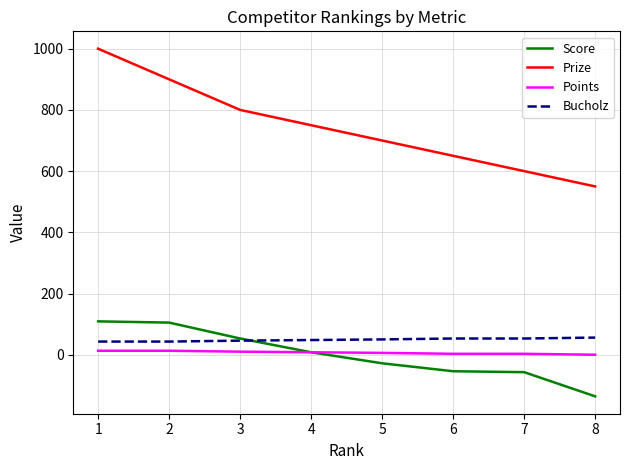

Which series has the largest range (max minus min)?

Prize